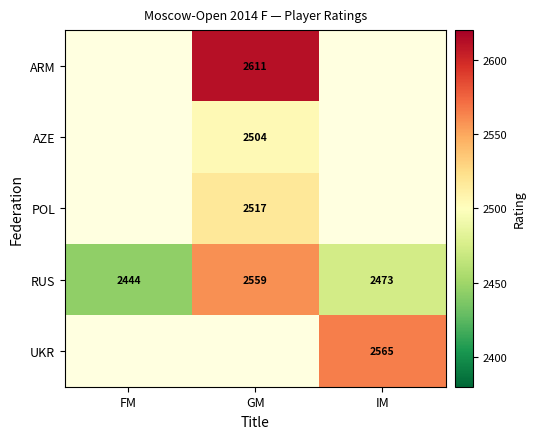

Where does the RUS series first go above 2473?

GM